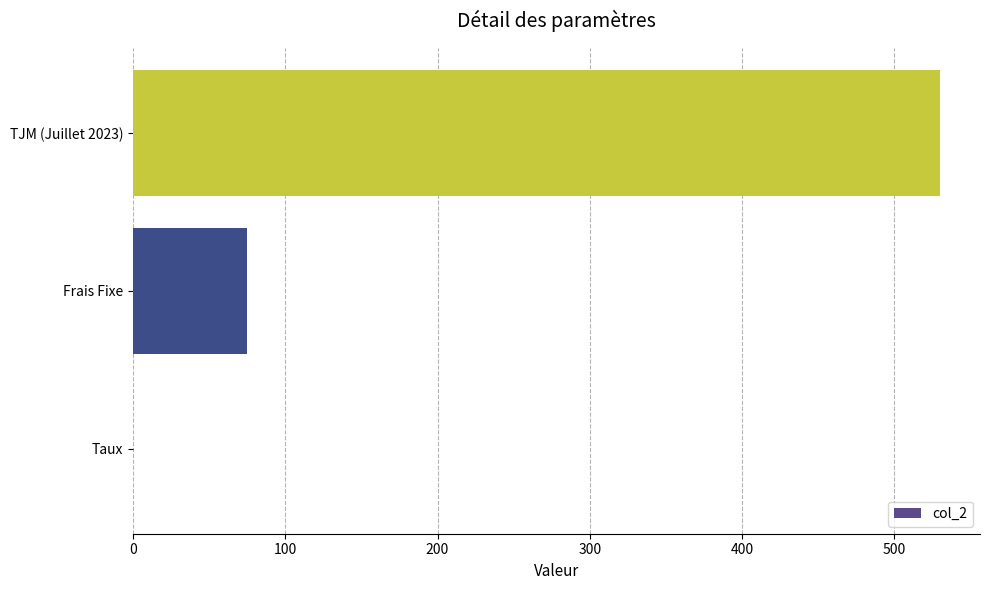

At which label is the value closest to 265?

Frais Fixe